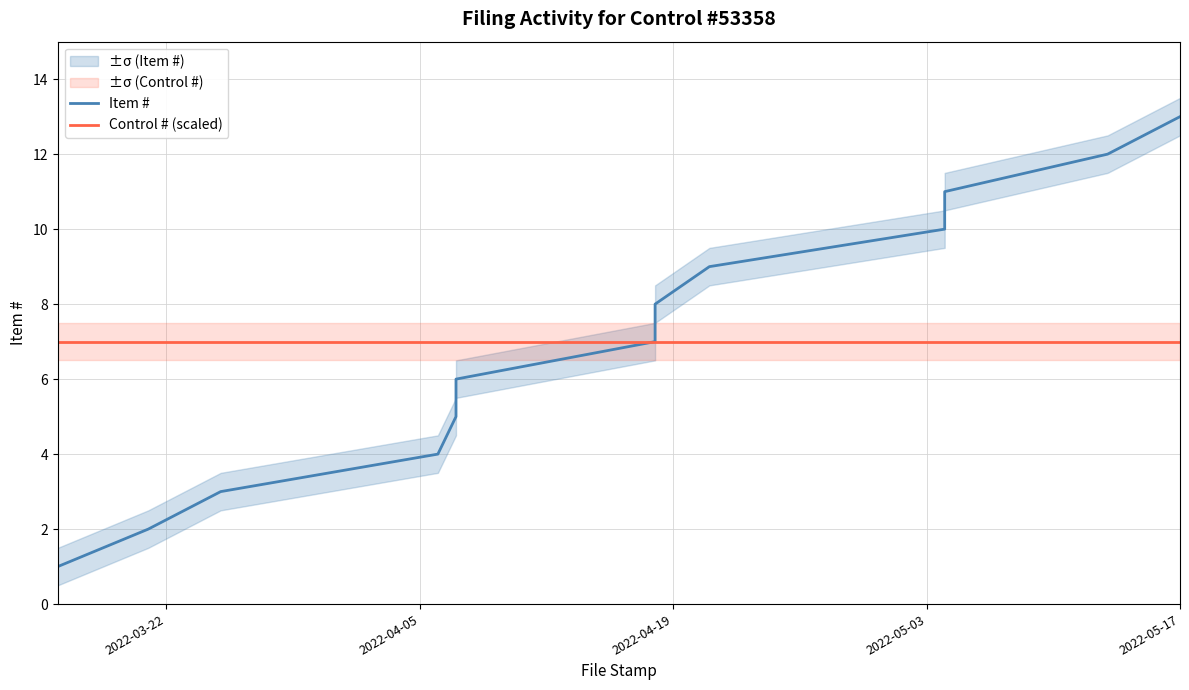

True or false: Control # (scaled) and Item # cross at least once.

False